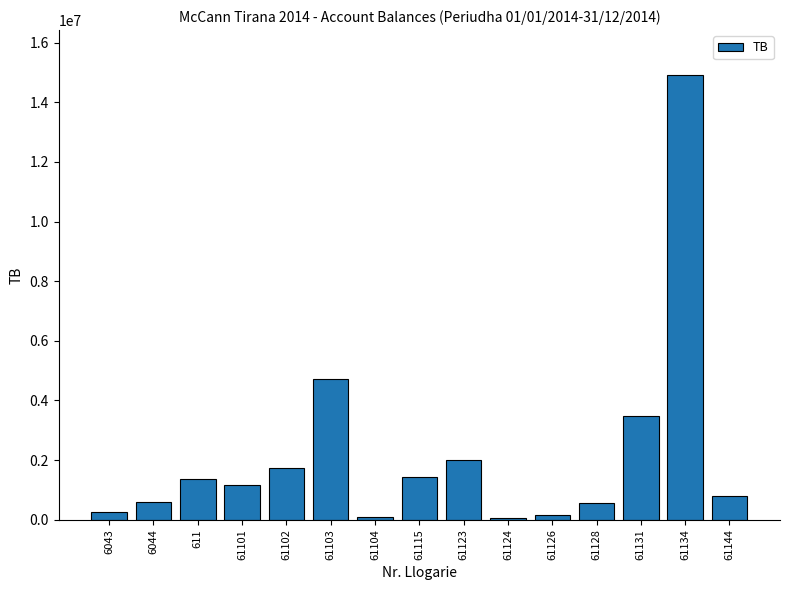

What position from the right is 61115?

8